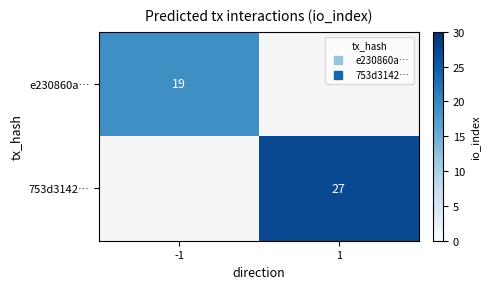

At which label does e230860a… reach its peak?

-1